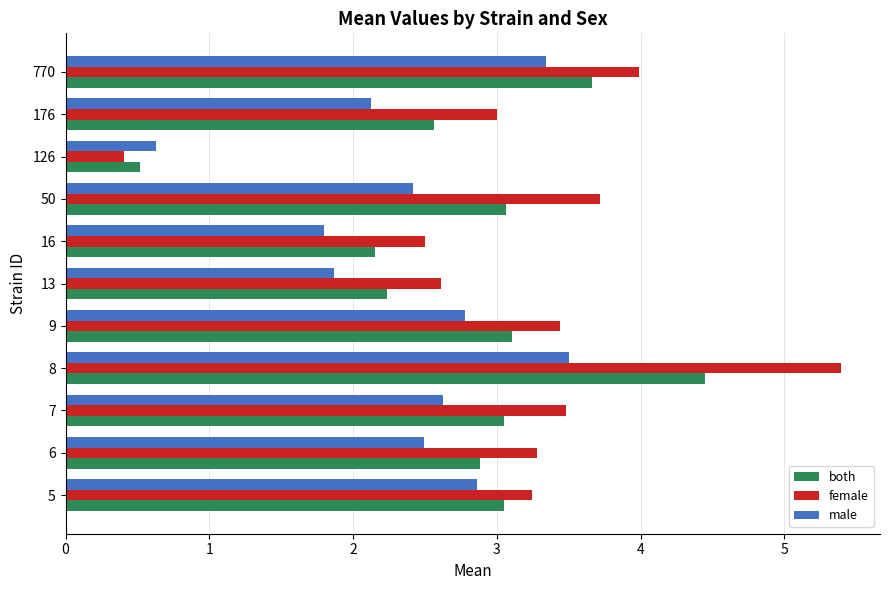

The male series shows 0.4 at 16. True or false?

False